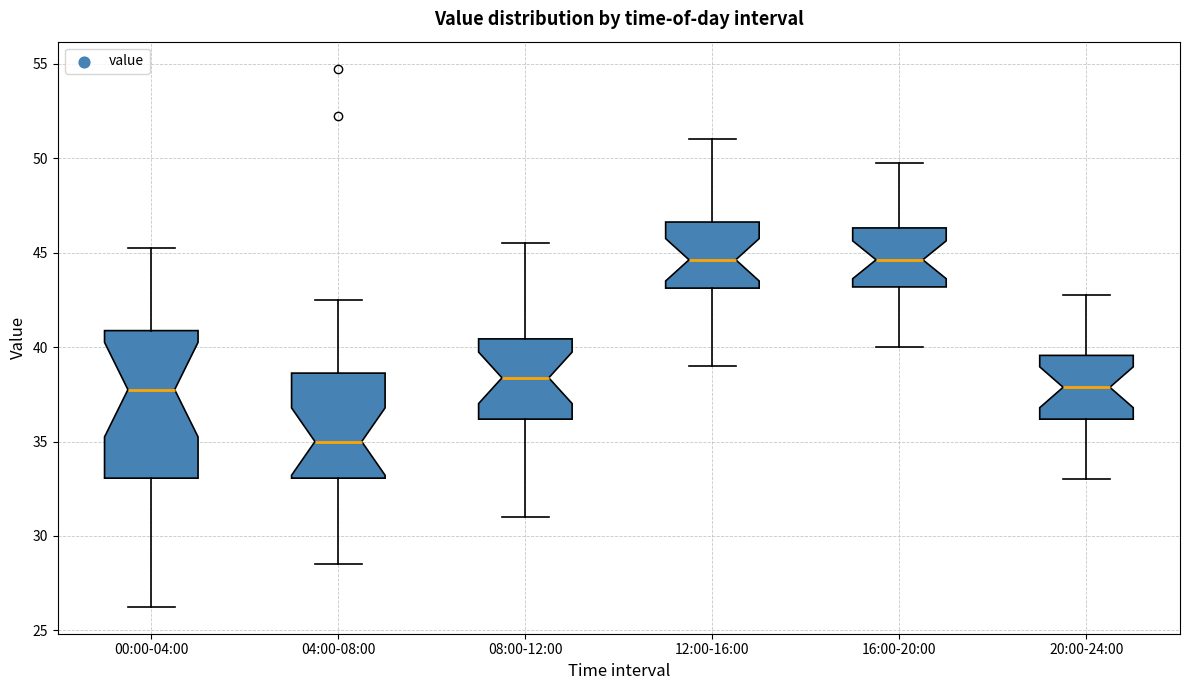

Where is the lower edge of the box for 04:00-08:00 on the y-axis? The values are not printed on the chart, so give them approximately, as read against the axis.

33.0